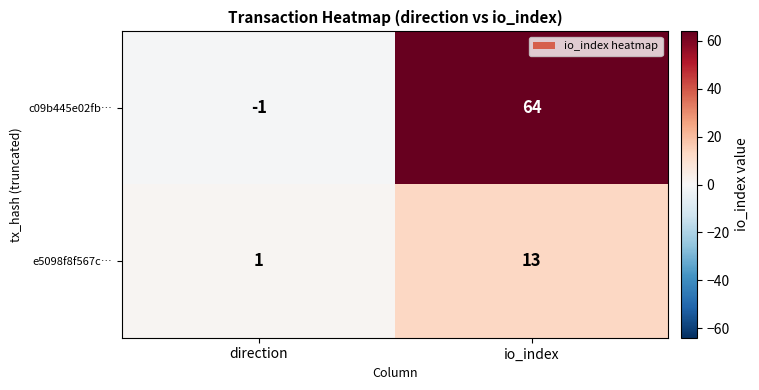

Which series has the largest range (max minus min)?

c09b445e02fb…